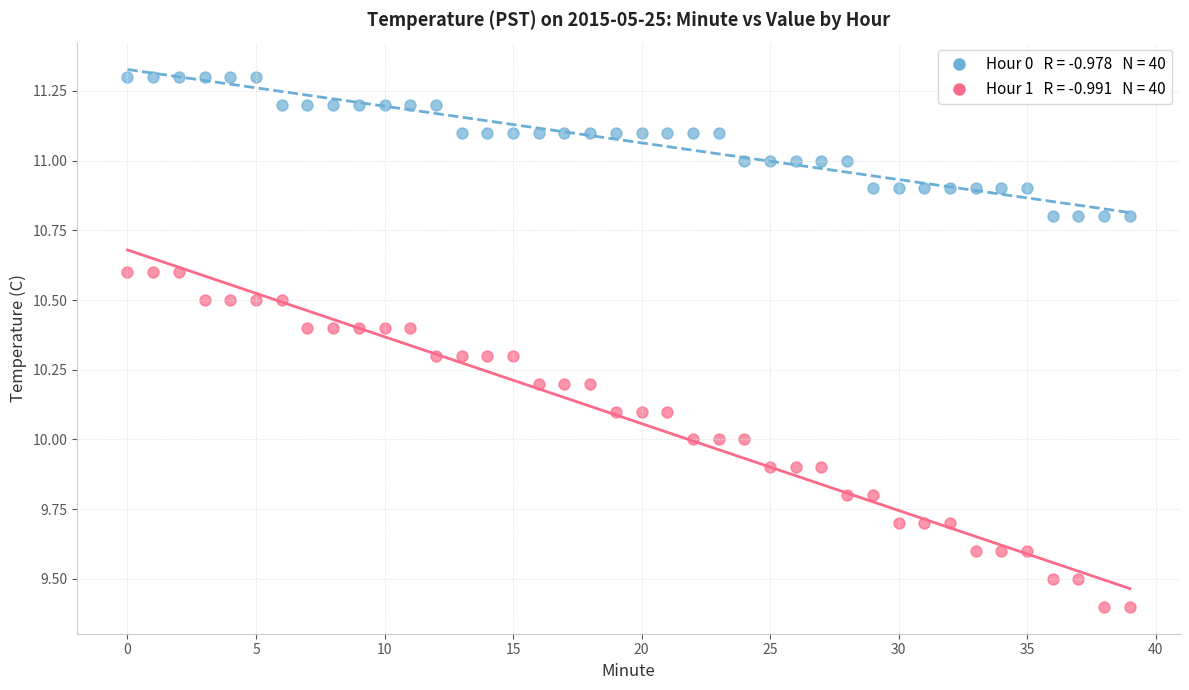

How many points are shown in the scatter plot?

80